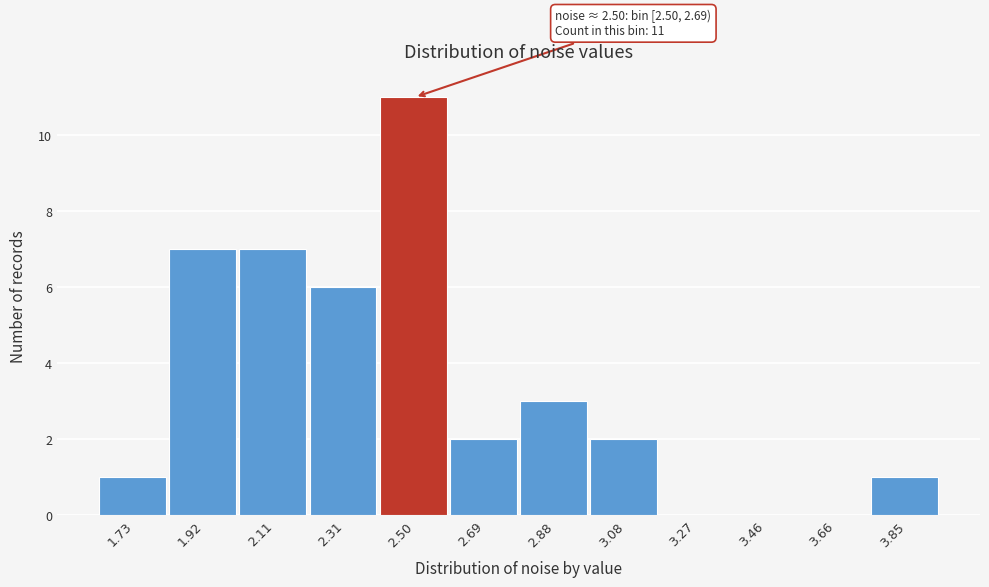

Reading left to right, what are all the values shown in this chart?

1.73=1	1.92=7	2.11=7	2.31=6	2.50=11	2.69=2	2.88=3	3.08=2	3.27=0	3.46=0	3.66=0	3.85=1